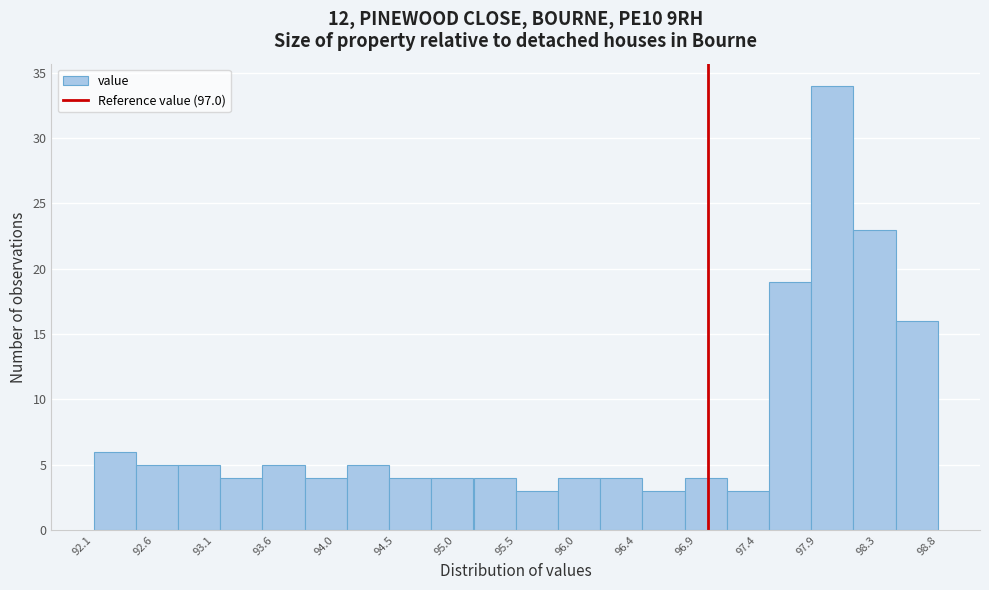

Over which range of the x-axis is the bar tallest?

97.80 to 98.15